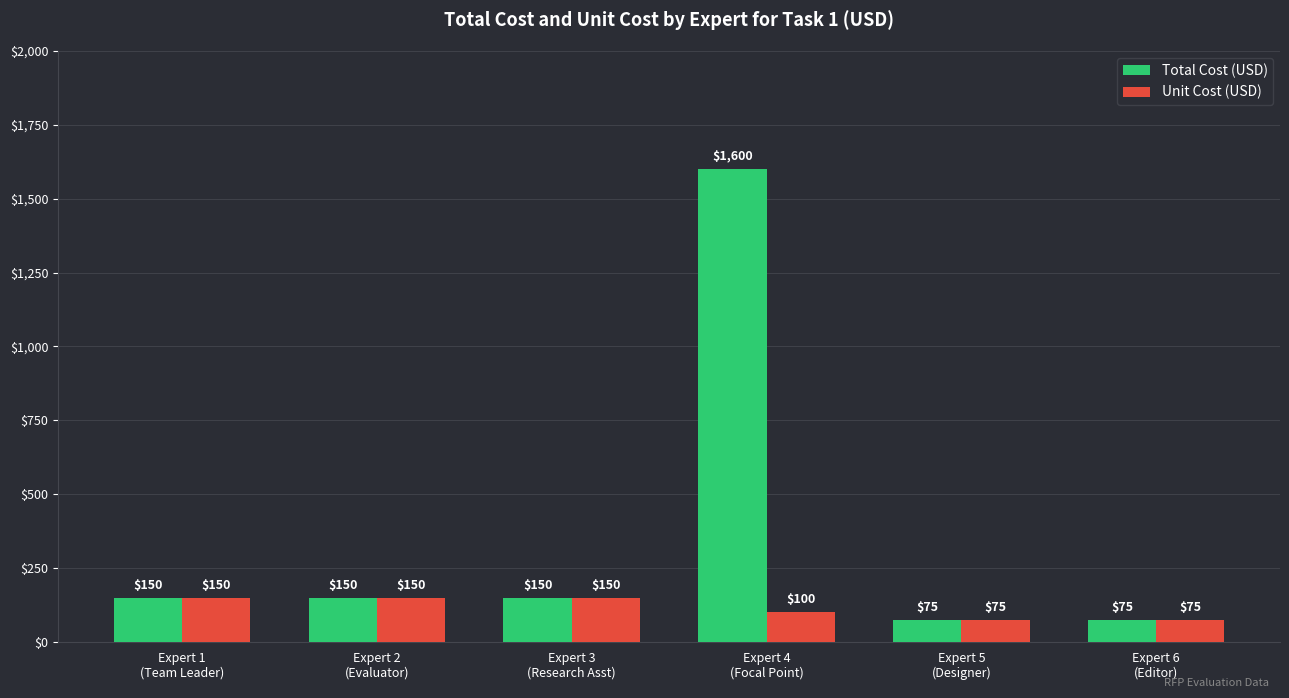

Is it true that Unit Cost (USD) equals 69 at Expert 2
(Evaluator)?

False